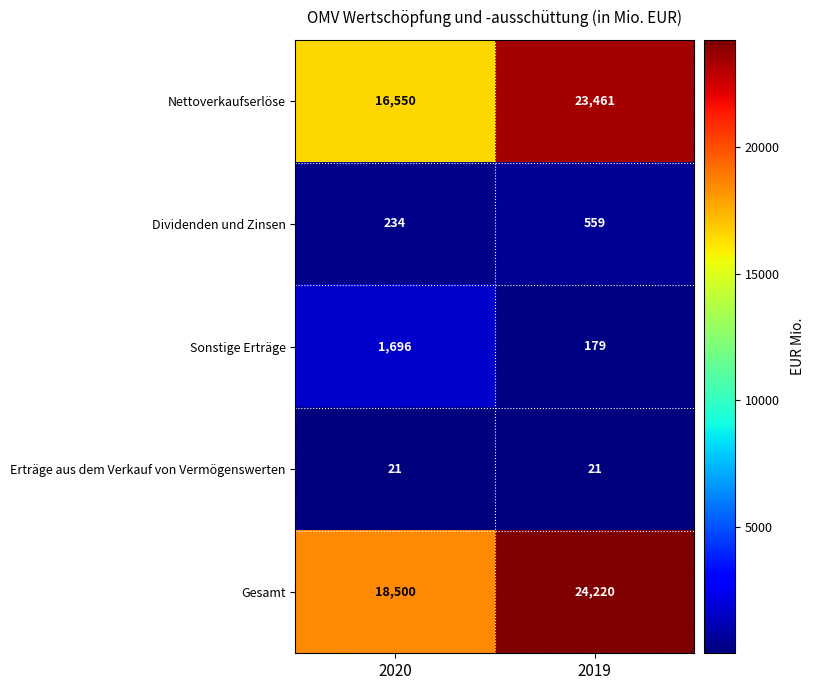

Count the number of data series in this chart.

5